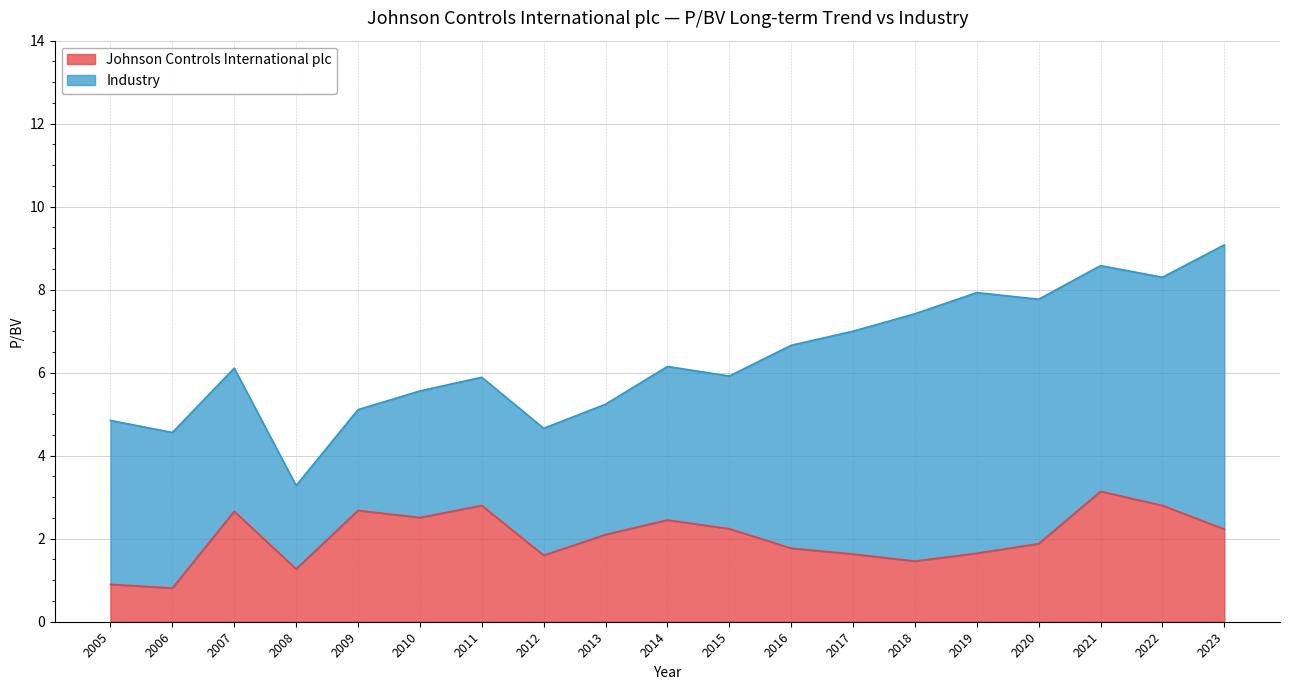

Reading right to left, extract all data points from this chart.

2.2	2.8	3.1	1.9	1.6	1.5	1.6	1.8	2.2	2.5	2.1	1.6	2.8	2.5	2.7	1.3	2.7	0.8	0.9